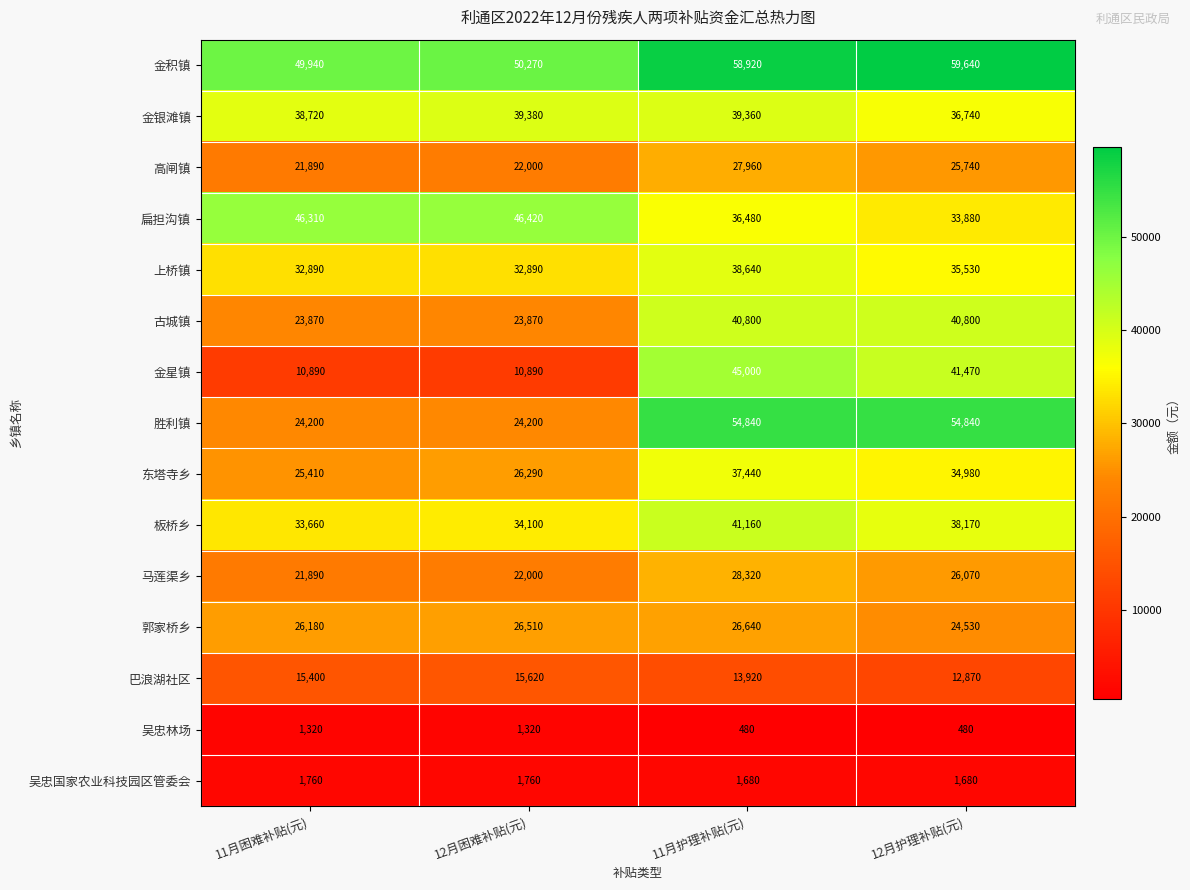

At which category is the sum across all series the highest?

11月护理补贴(元)